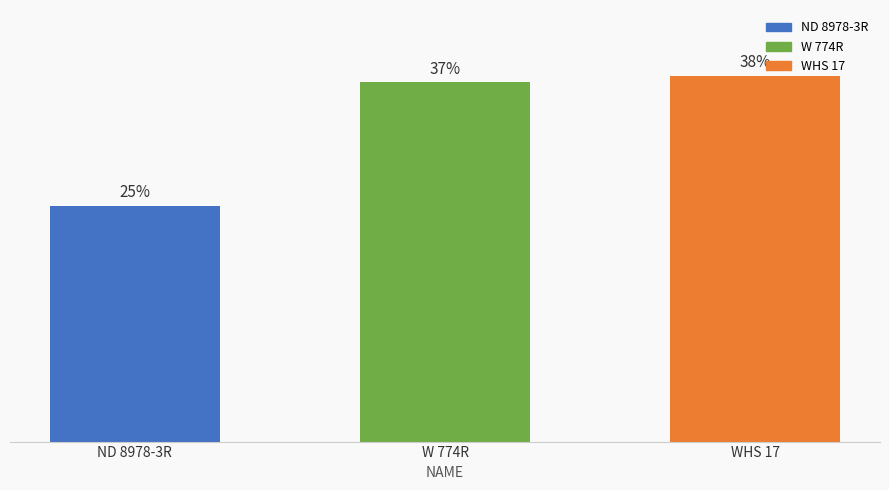

How many bars are there in total?

3